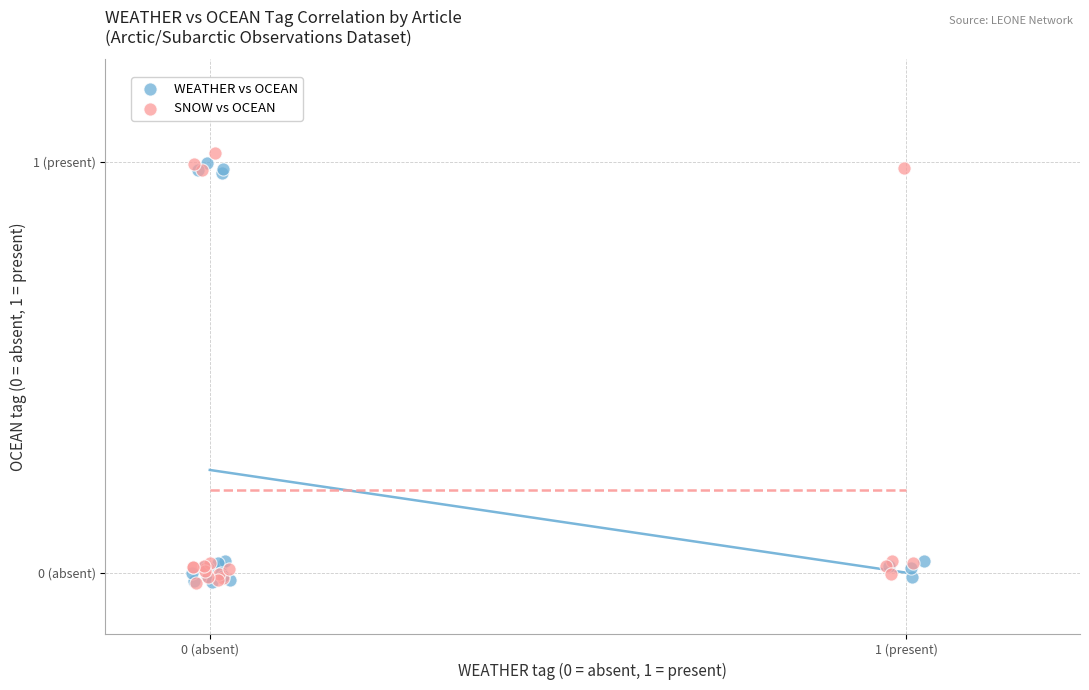

What are all the series names shown in the legend?

WEATHER vs OCEAN, SNOW vs OCEAN